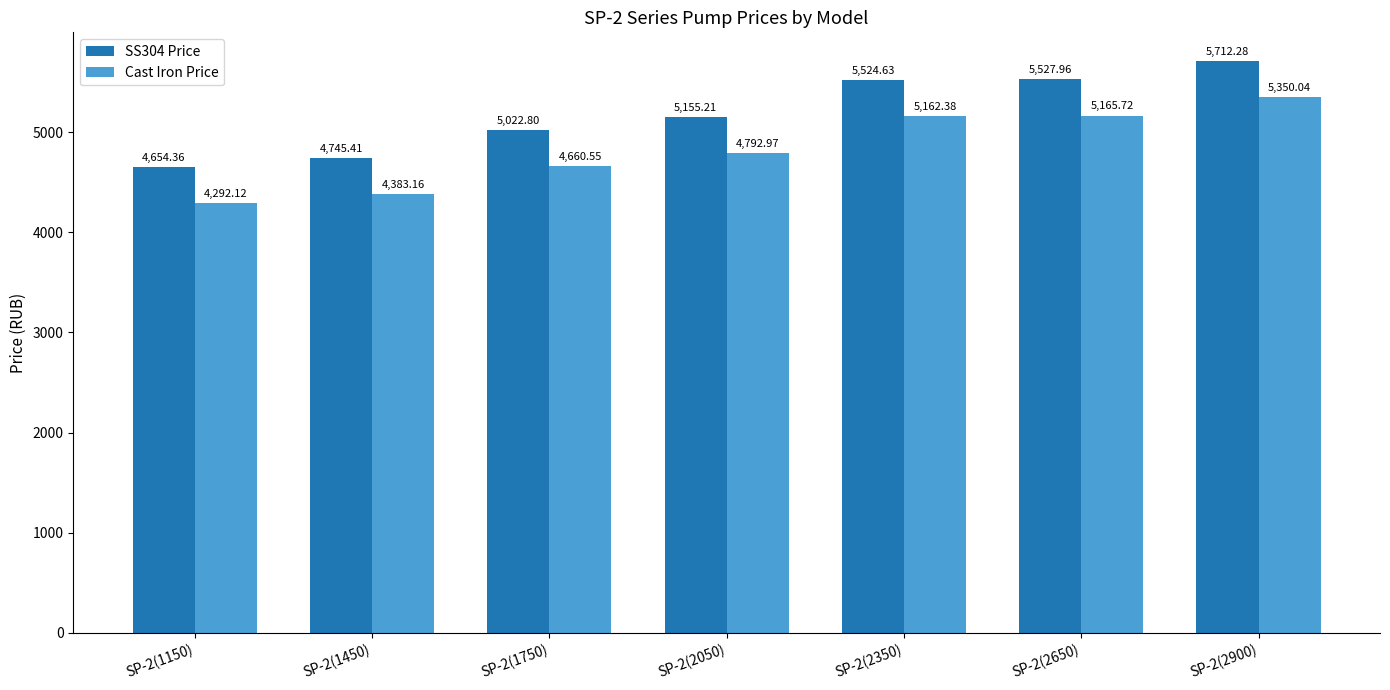

At SP-2(1150), list the series in order from largest to smallest.

SS304 Price, Cast Iron Price